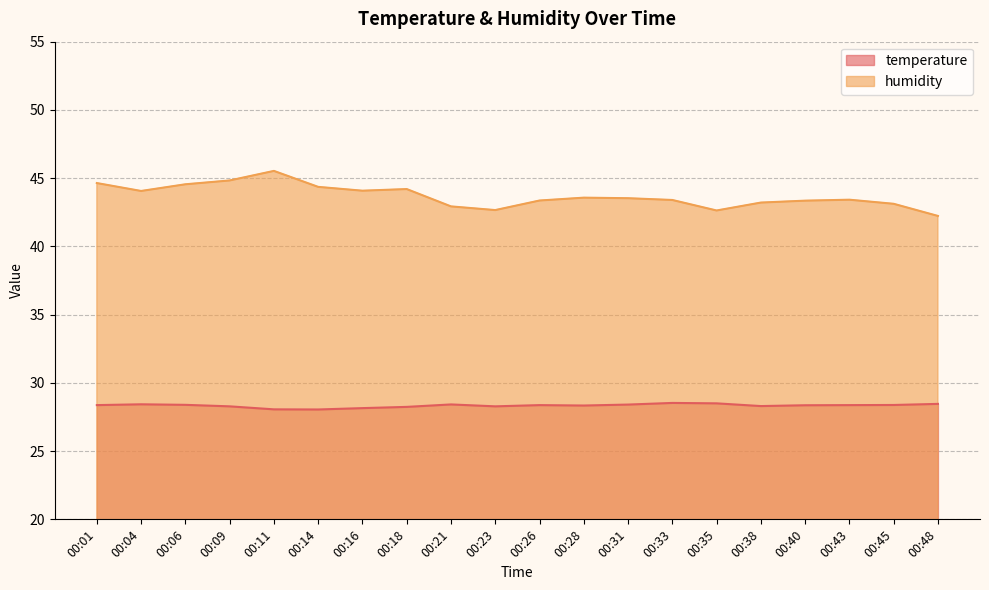

Which label corresponds to the largest value in the chart?

00:11